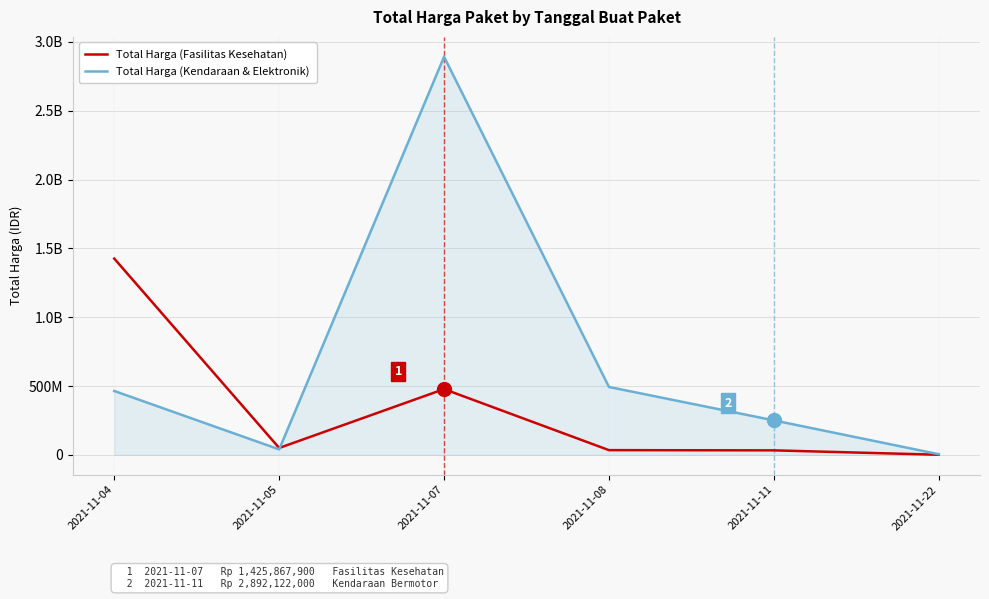

What are all the series names shown in the legend?

Total Harga (Fasilitas Kesehatan), Total Harga (Kendaraan & Elektronik)